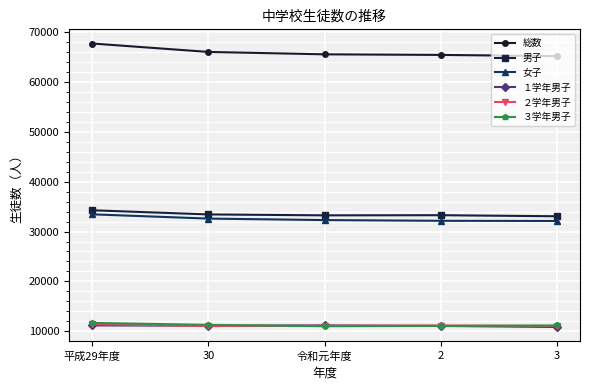

At how many categories does at least one series exceed 29442?

5